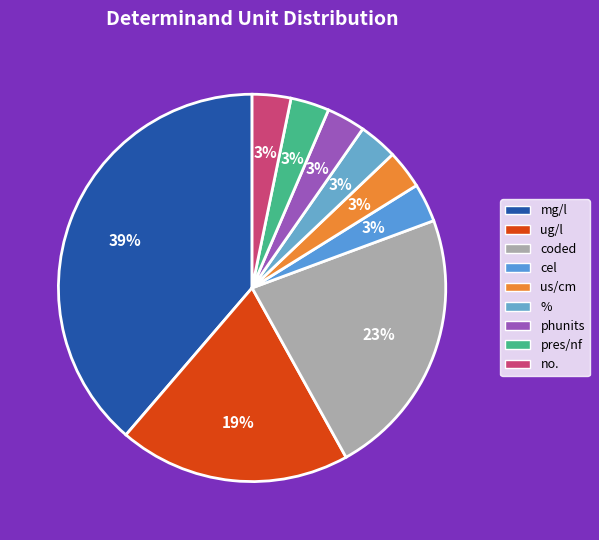

To the nearest percent, what is the combined percentage of phunits and coded?

26%